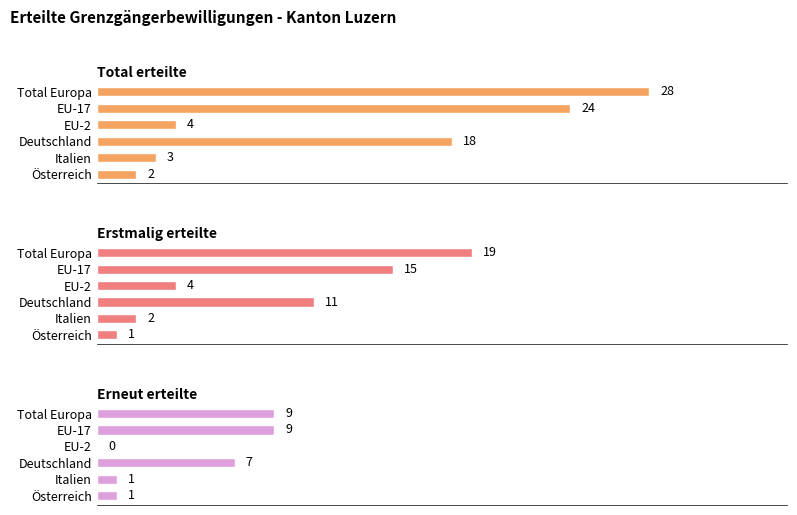

What is the difference between the highest and lowest values at Österreich?

1